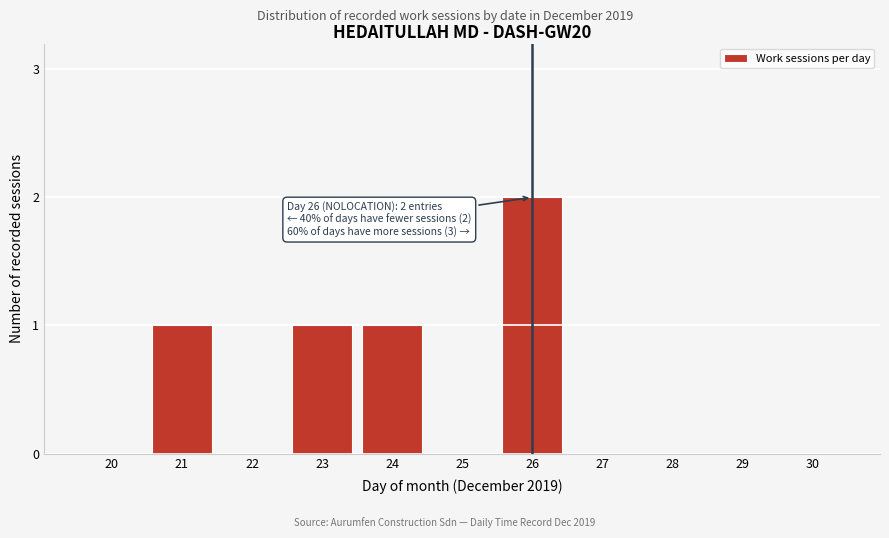

Reading left to right, list all the values displayed in this chart.

20=0	21=1	22=0	23=1	24=1	25=0	26=2	27=0	28=0	29=0	30=0